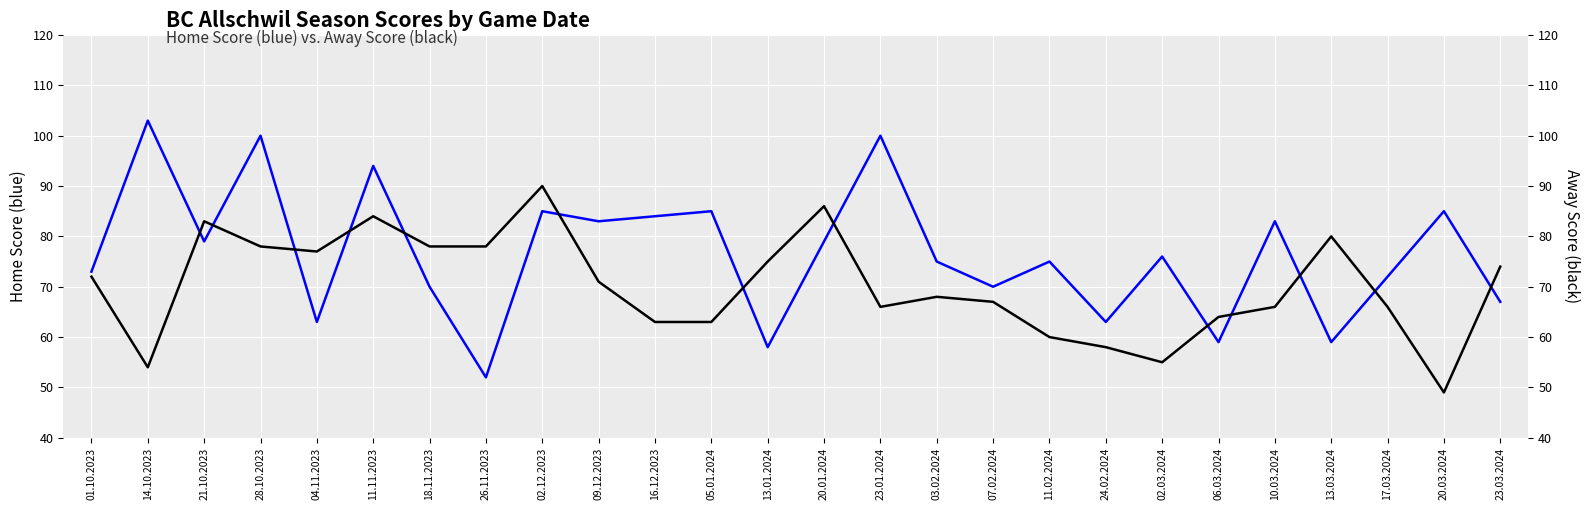

Which series ends up on top after the final intersection of Away Score and Home Score?

Away Score